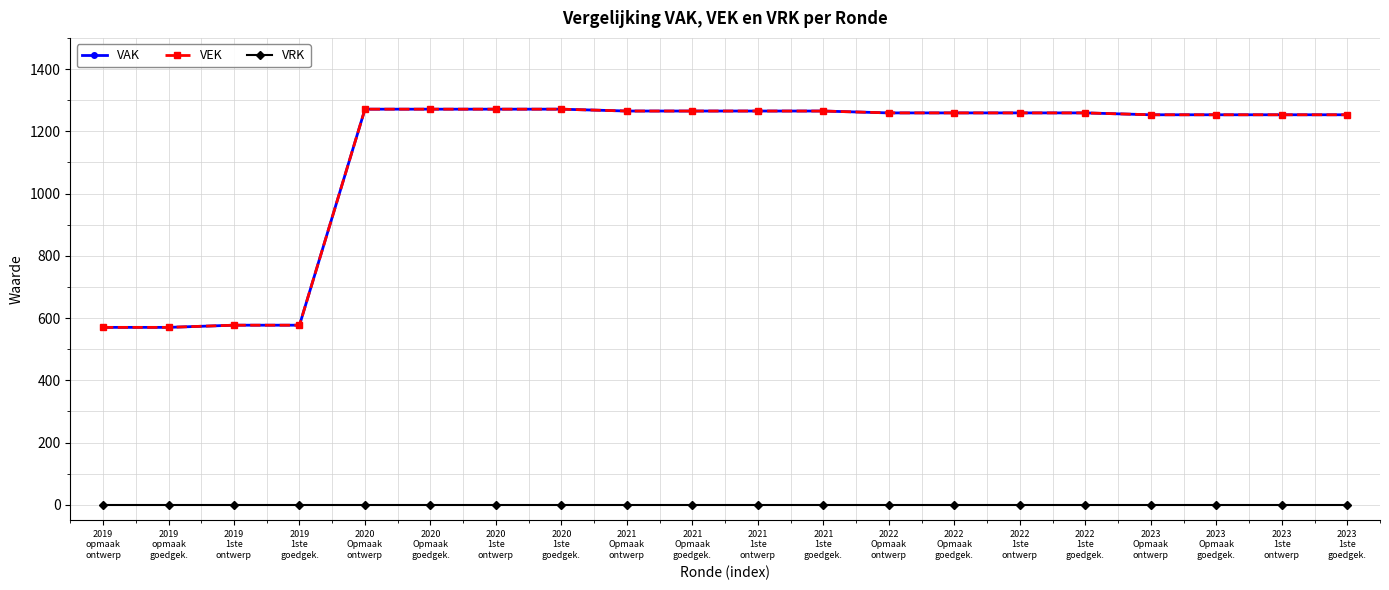

Reading left to right, extract all data points from this chart.

VAK: 570	570	577	577	1271	1271	1271	1271	1265	1265	1265	1265	1259	1259	1259	1259	1253	1253	1253	1253
VEK: 570	570	577	577	1271	1271	1271	1271	1265	1265	1265	1265	1259	1259	1259	1259	1253	1253	1253	1253
VRK: 0	0	0	0	0	0	0	0	0	0	0	0	0	0	0	0	0	0	0	0